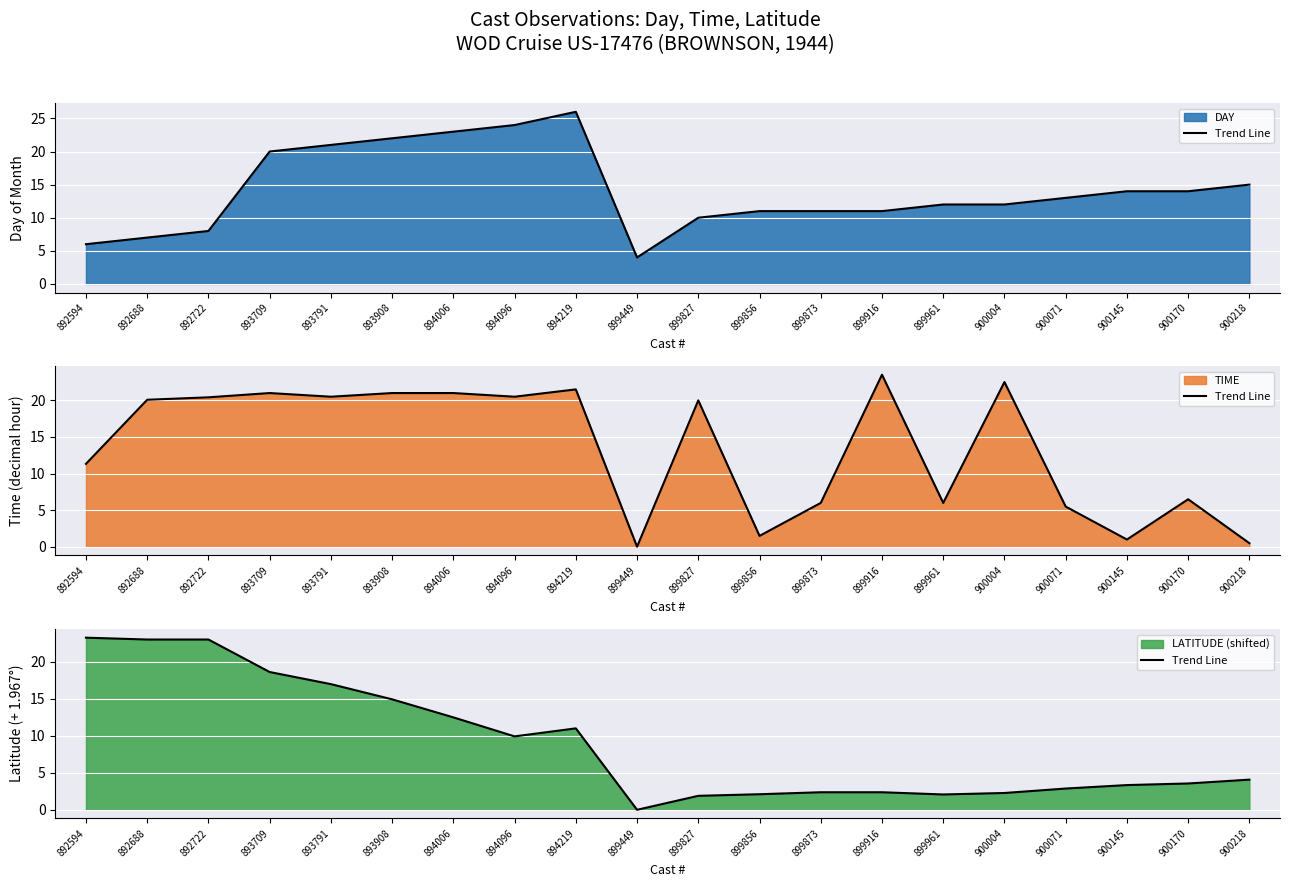

The value at 899916 is 2.4. True or false?

True